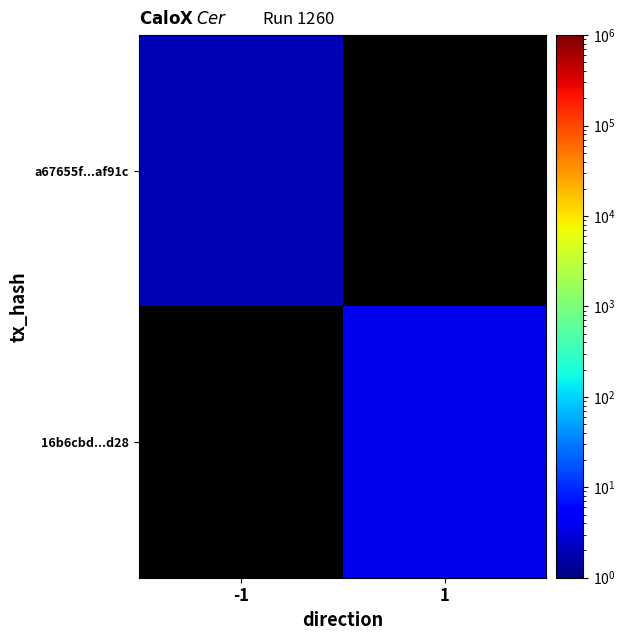

How many values in 16b6cbd...d28 are above zero?

1